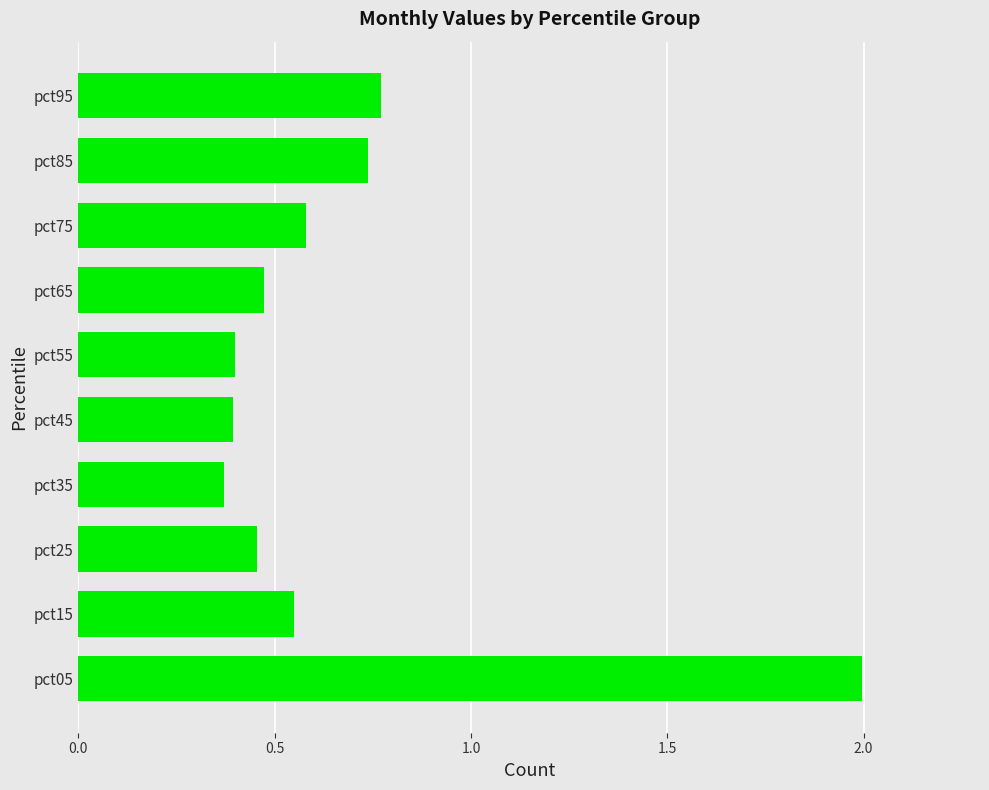

What is the sum of the values at pct25 and pct55?

0.9